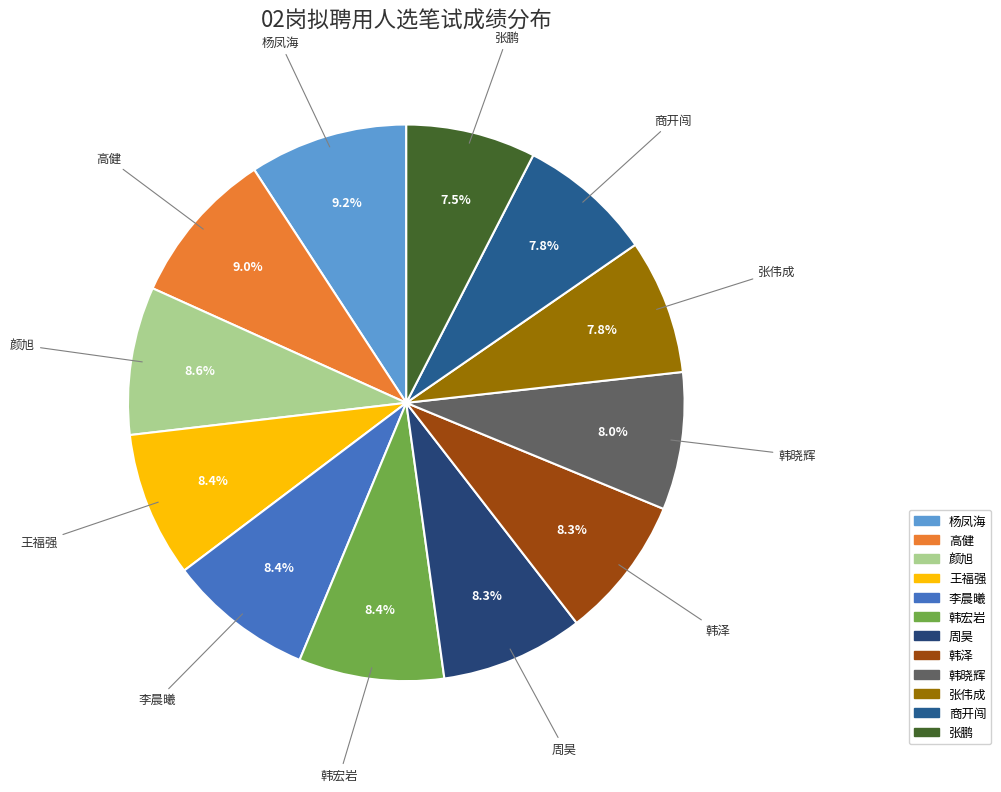

Combined, what portion of the pie is 李晨曦 and 王福强?

16.9%